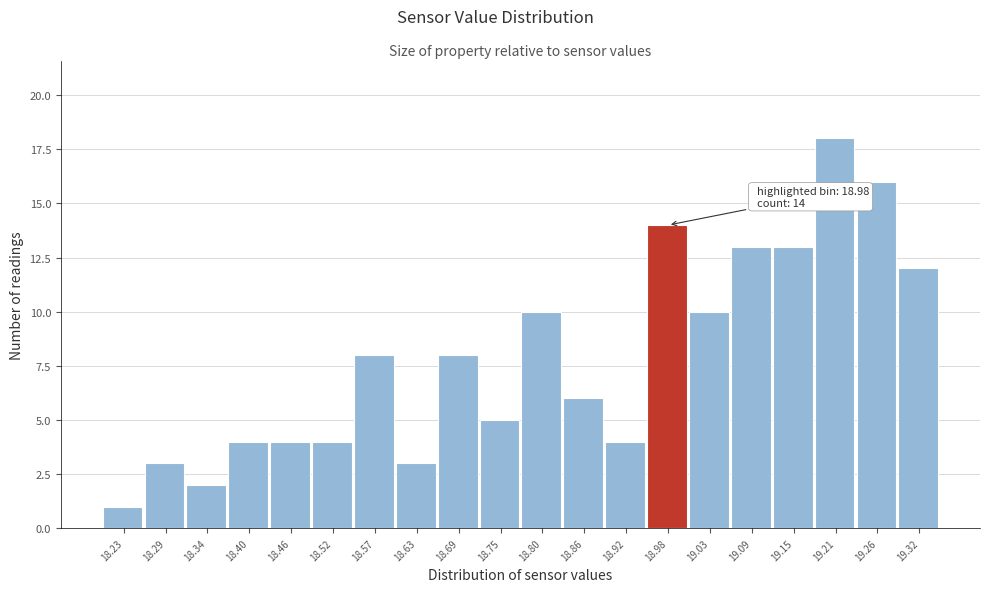

Over which range of the x-axis is the bar tallest?

19.18 to 19.24